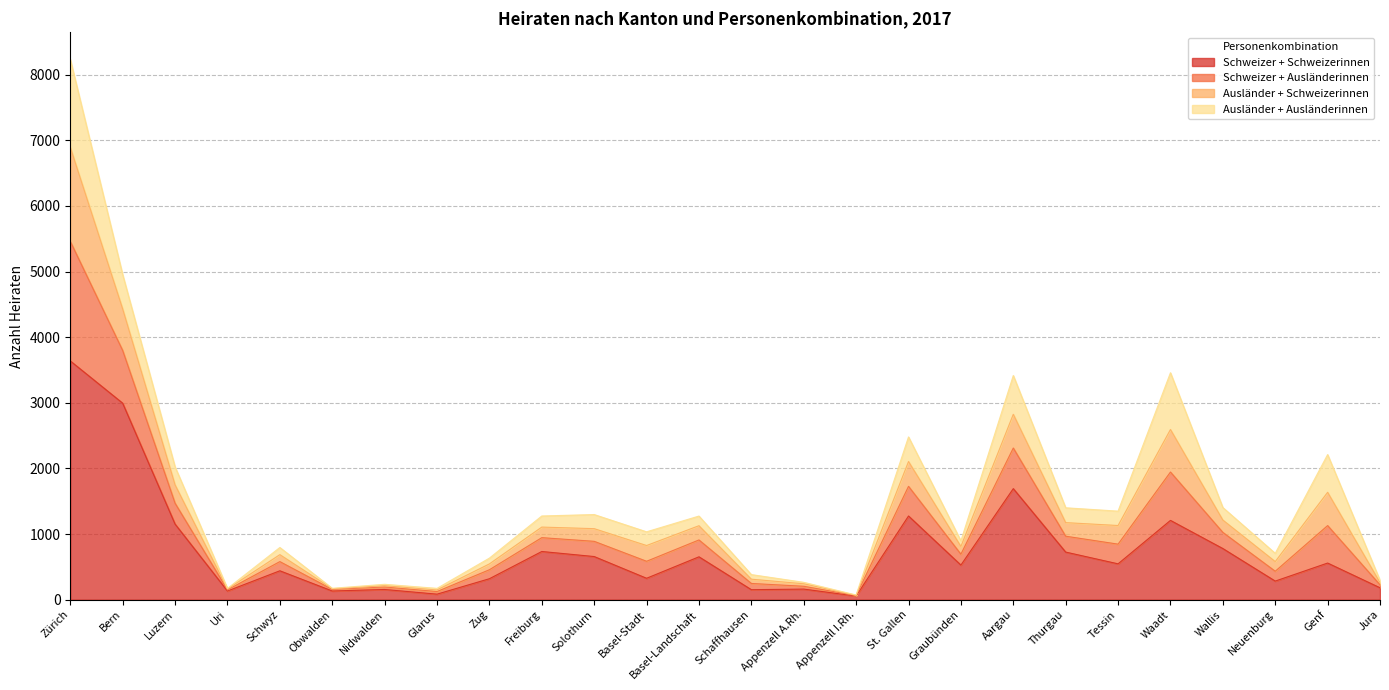

Where does the Schweizer + Schweizerinnen series first go above 546?

Zürich